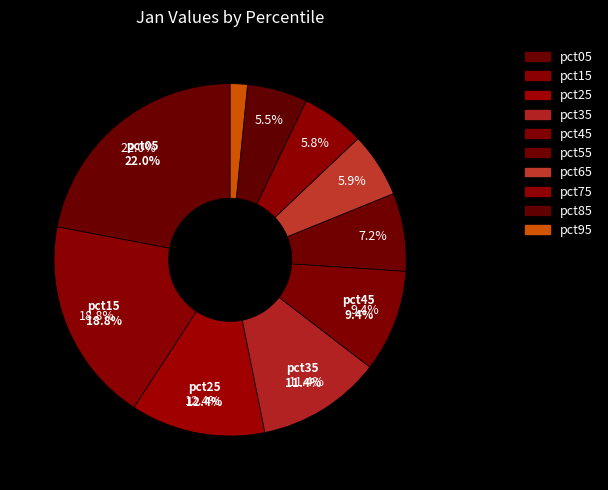

Which category has the biggest portion of the pie?

pct05